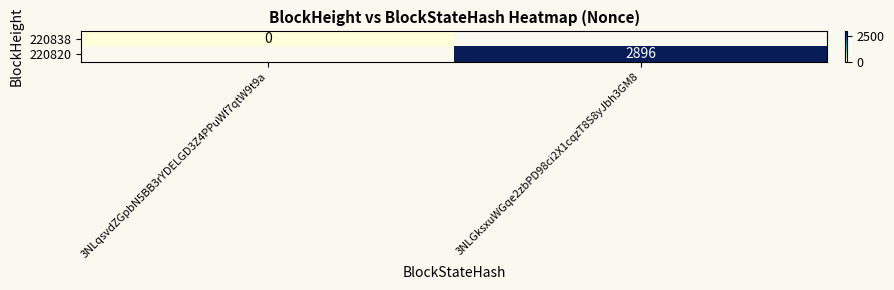

Count the number of categories in the chart.

2